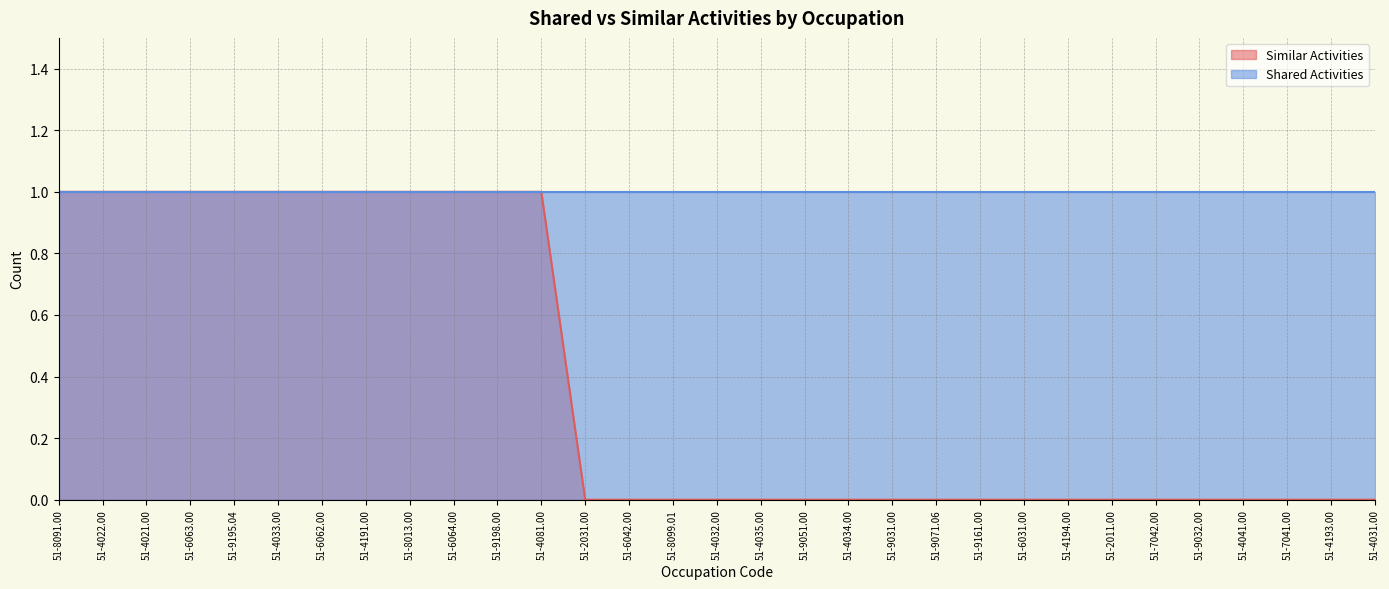

Which category has the lowest value across all series?

51-2031.00